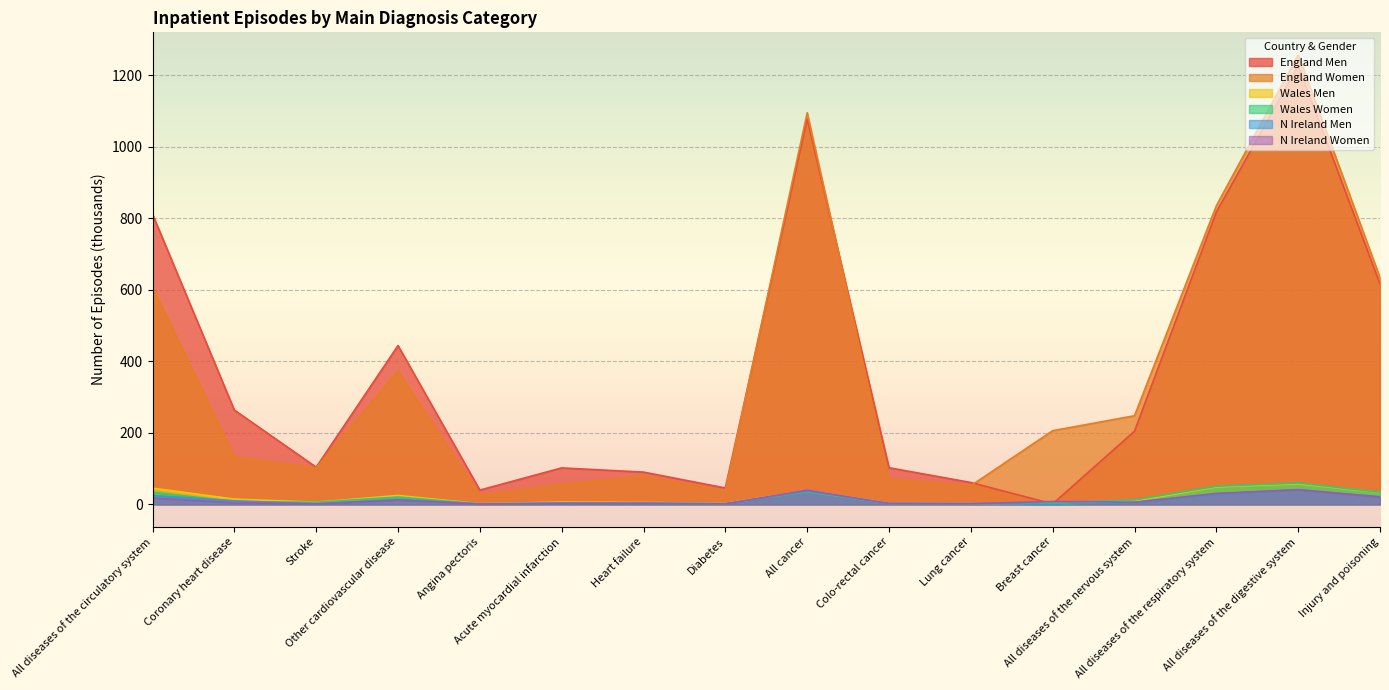

How many times do England Women and England Men cross each other?

3